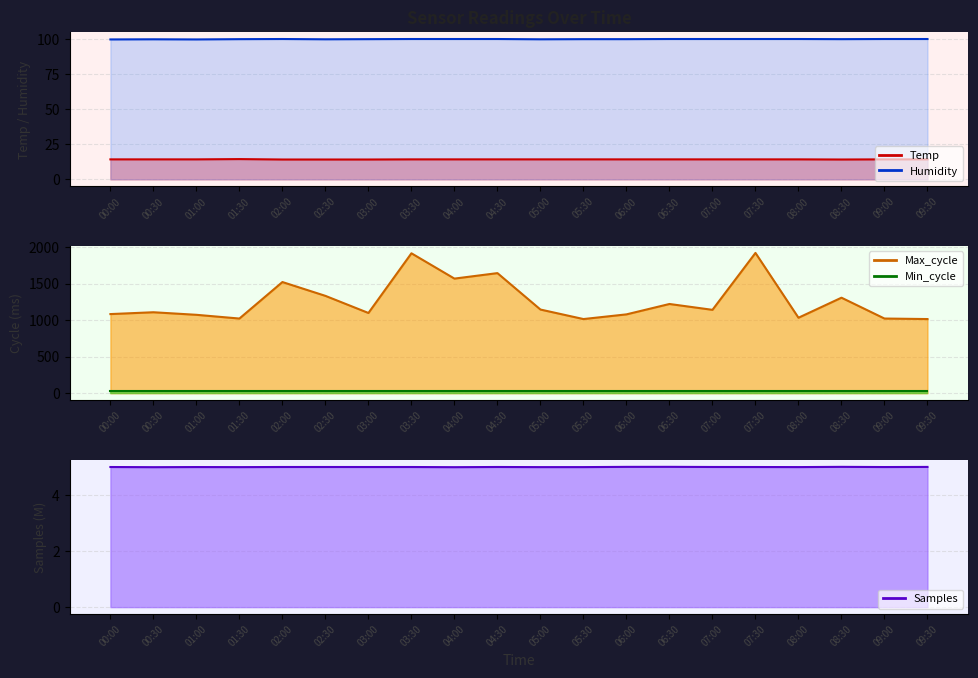

True or false: Humidity and Max_cycle cross at least once.

False